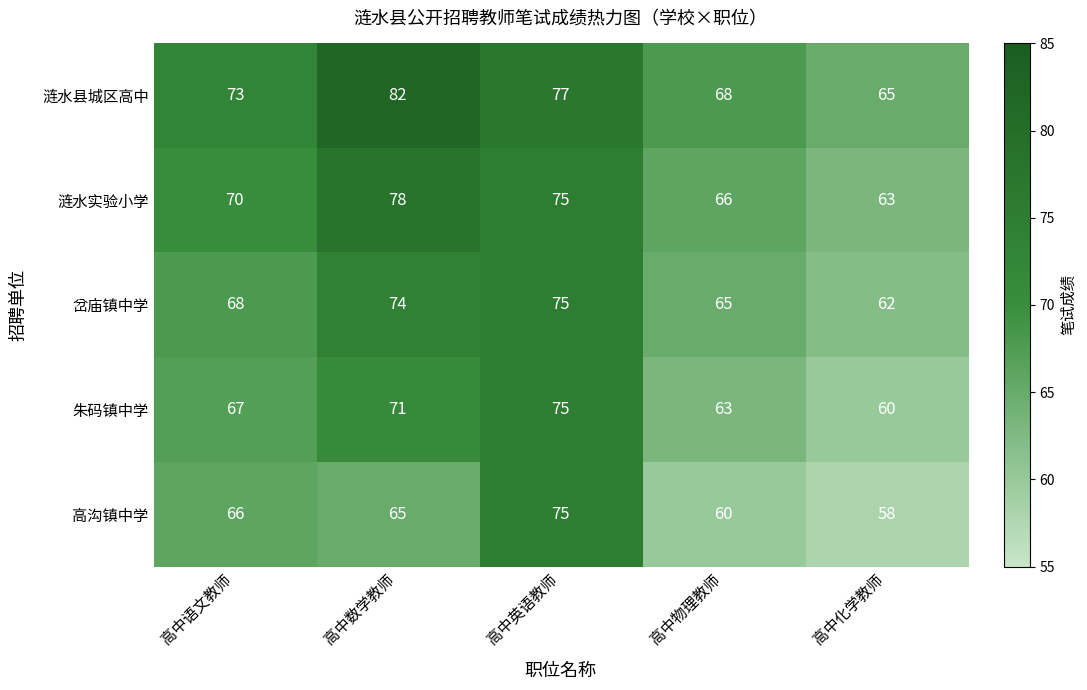

How many series are shown in this chart?

5